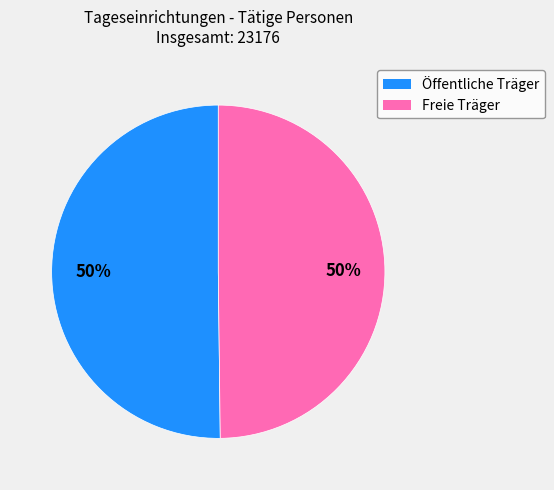

What is the ratio of the value at Öffentliche Träger to the value at Freie Träger?

1.0